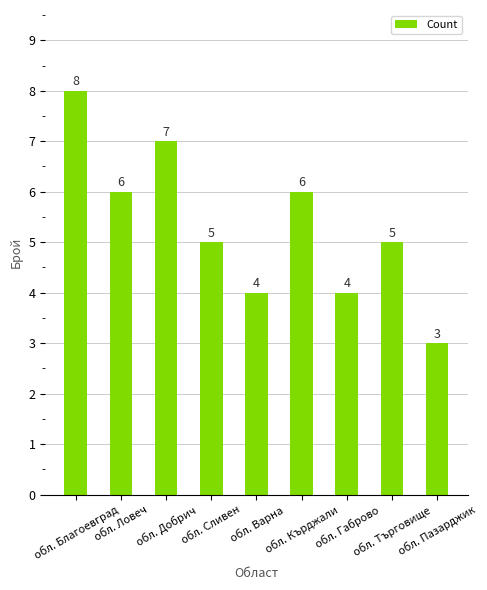

How many values are between 4 and 6?

6